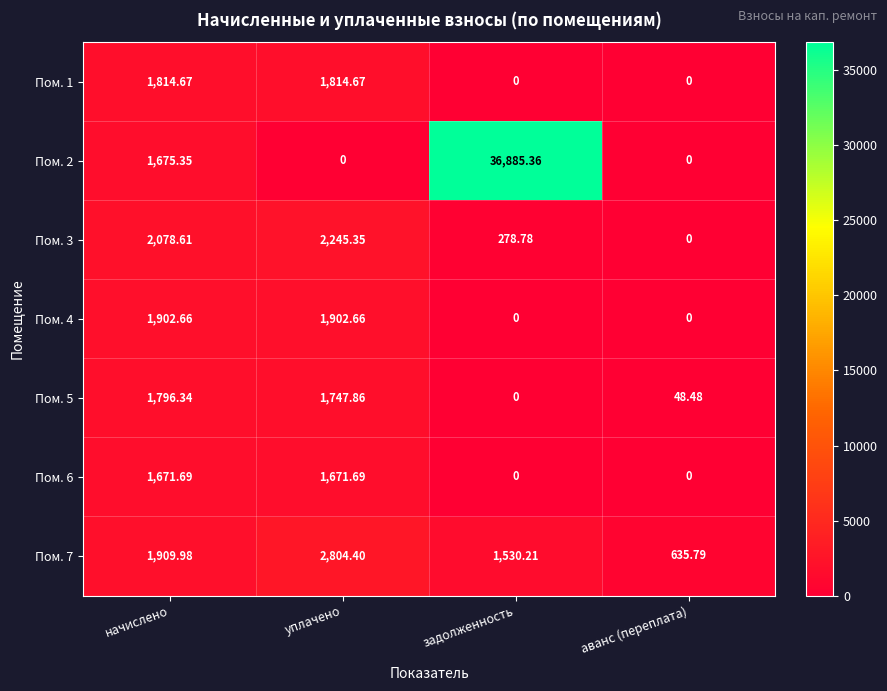

At which category is the sum across all series the highest?

задолженность